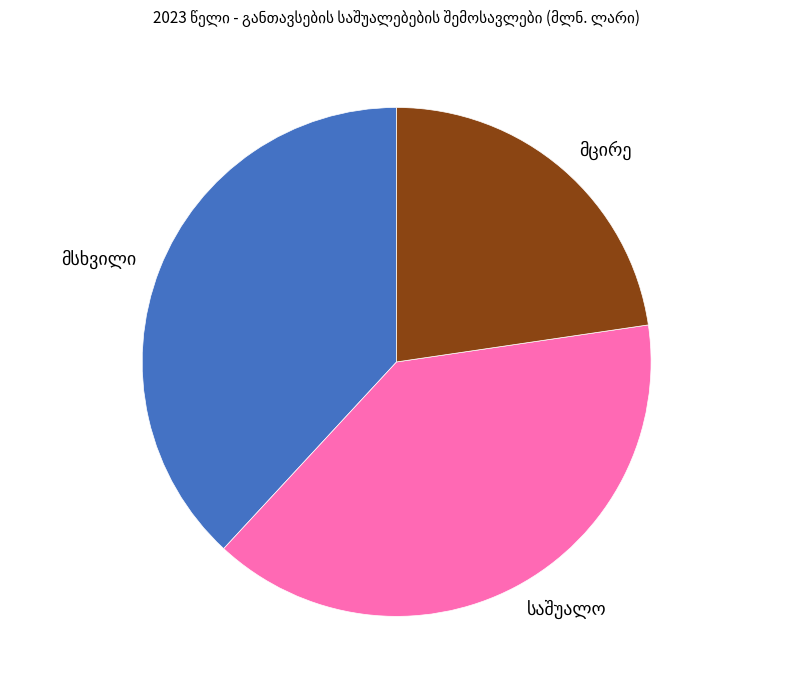

Count the number of slices in the pie.

3